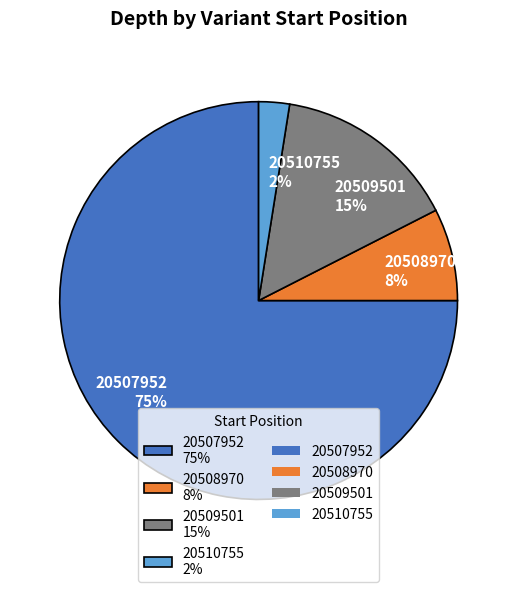

True or false: 20510755 accounts for 2% of the total.

True